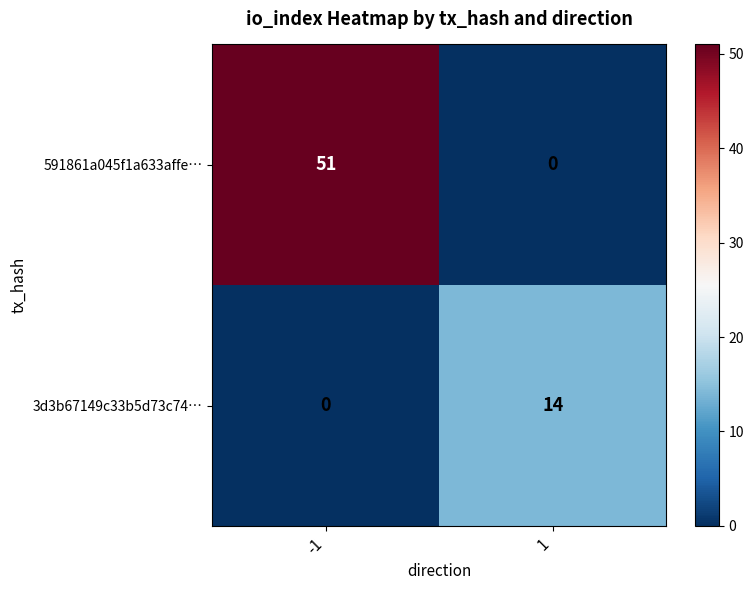

What is the difference between the 3d3b67149c33b5d73c74… values at -1 and 1?

14